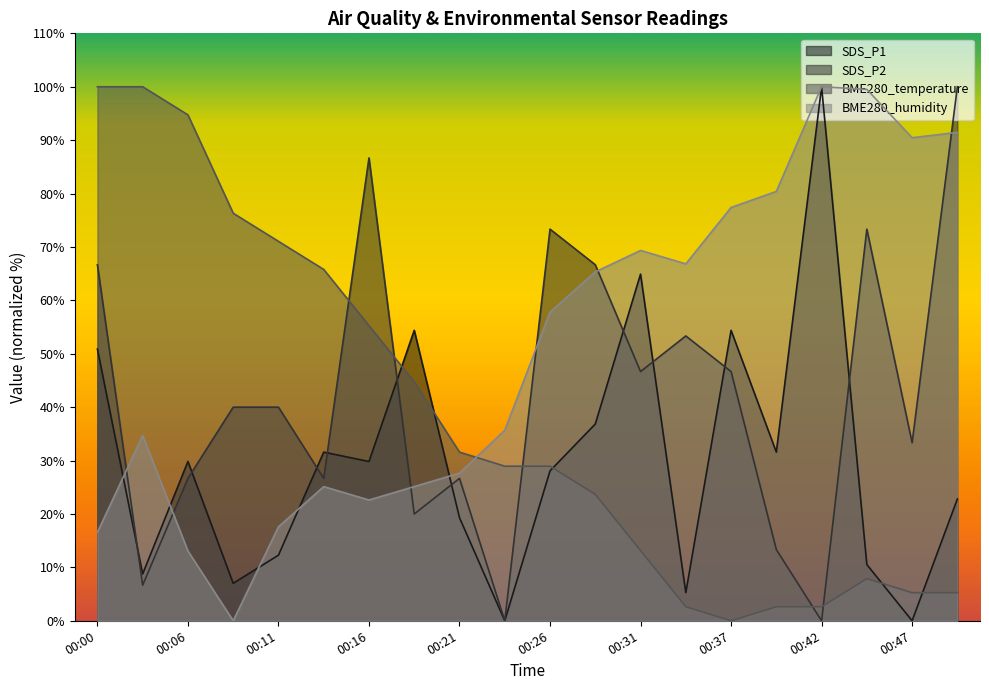

At which category is the sum across all series the highest?

00:00